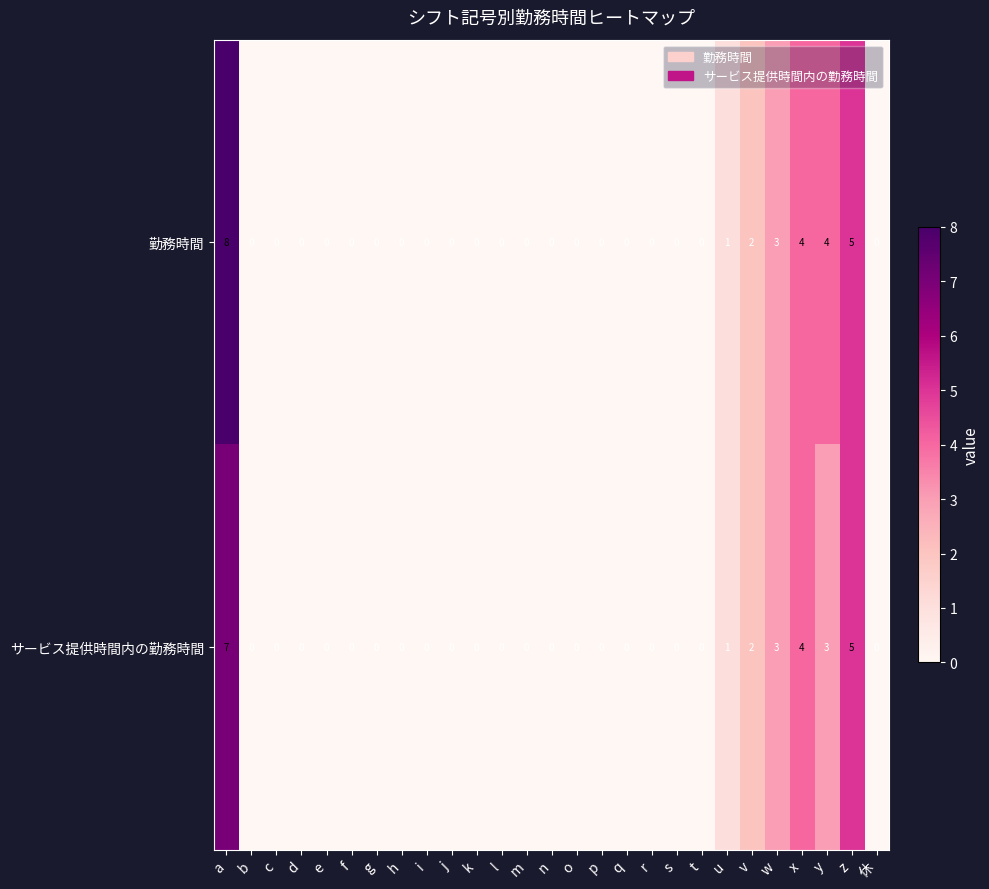

Which series has the largest range (max minus min)?

勤務時間